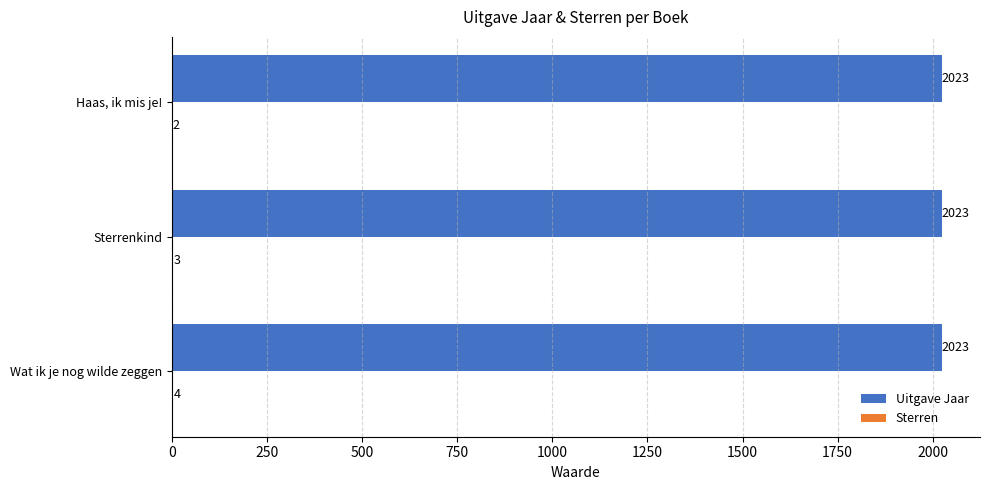

True or false: Uitgave Jaar has a value of 460 at Haas, ik mis je!.

False